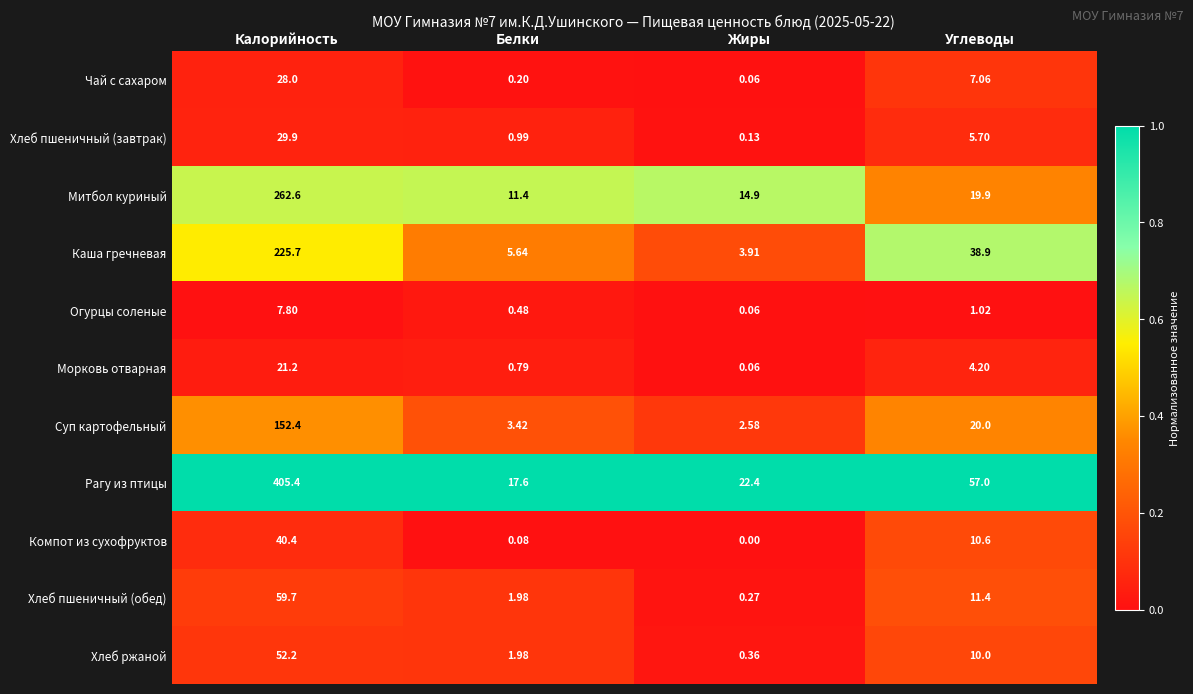

Between Калорийность and Жиры, which series saw the biggest shift?

Рагу из птицы